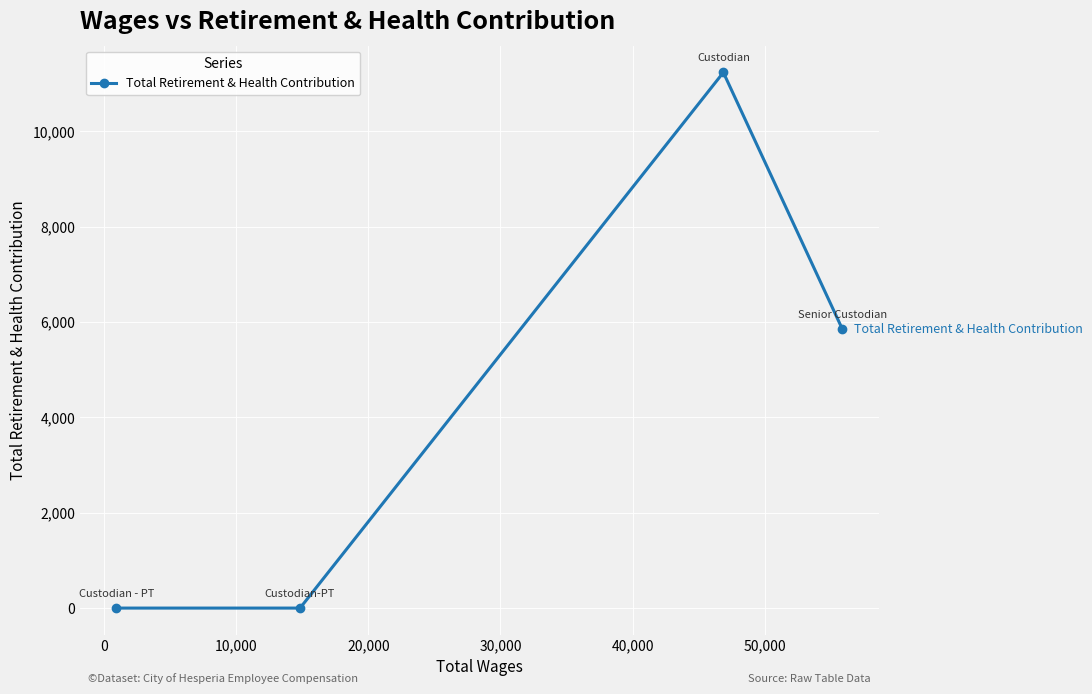

How many lines are shown in the chart?

1